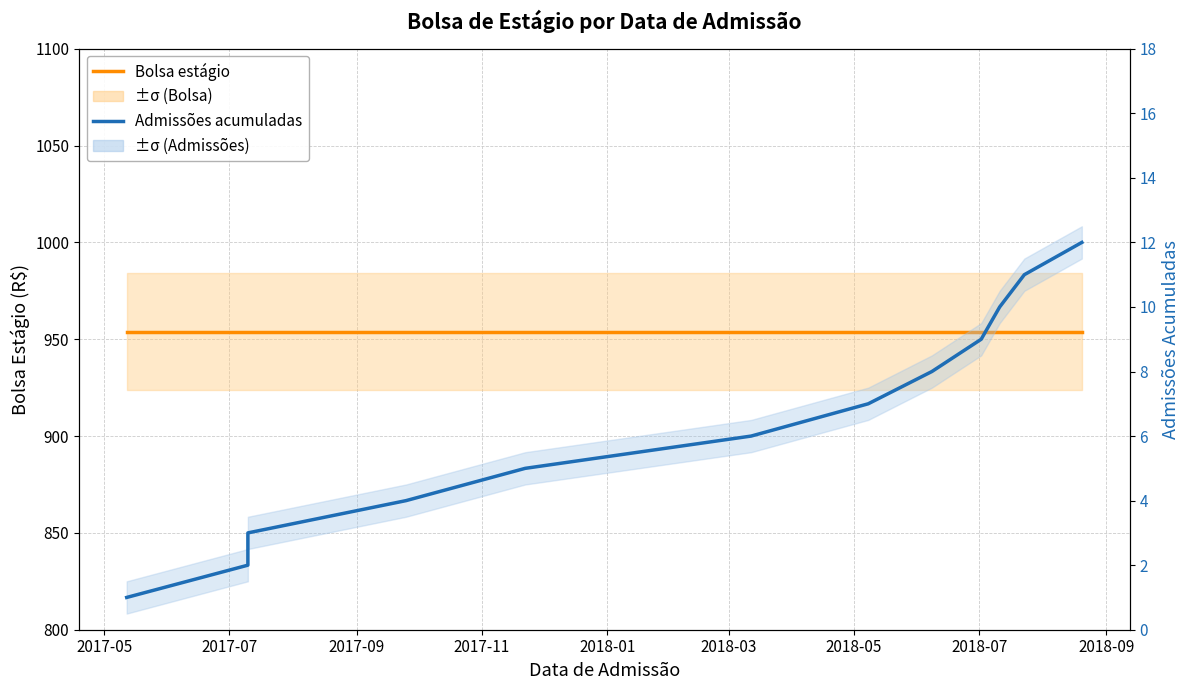

What is the average value of the Admissões acumuladas series?

6